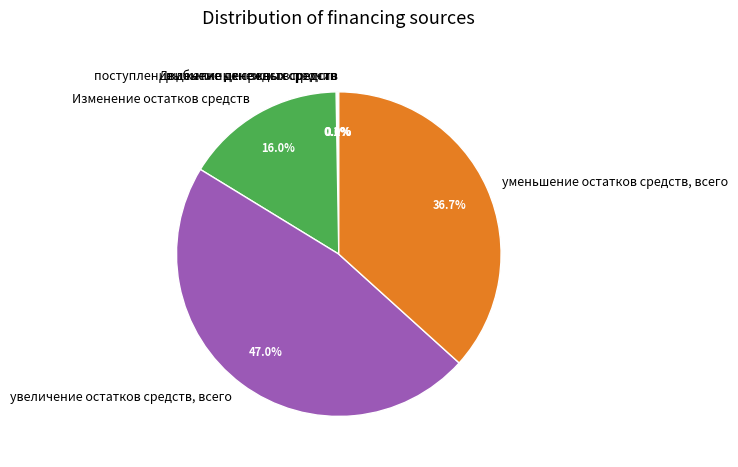

Which slice is the largest?

увеличение остатков средств, всего